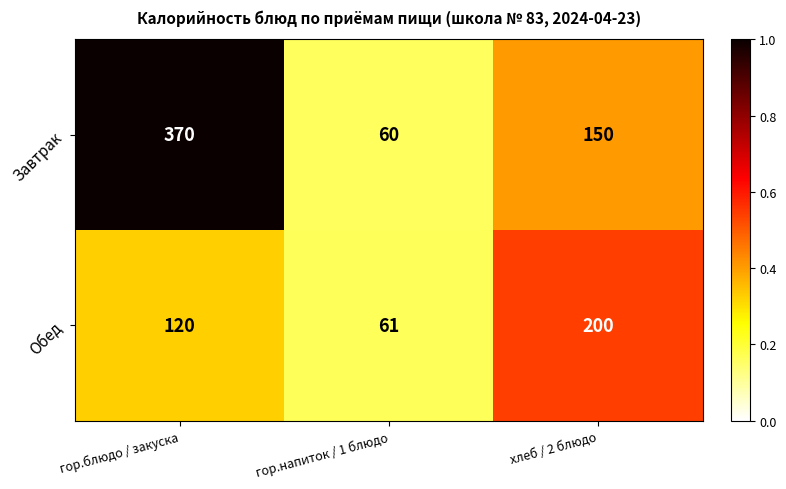

Rank the series at гор.напиток / 1 блюдо from lowest to highest value.

Завтрак, Обед